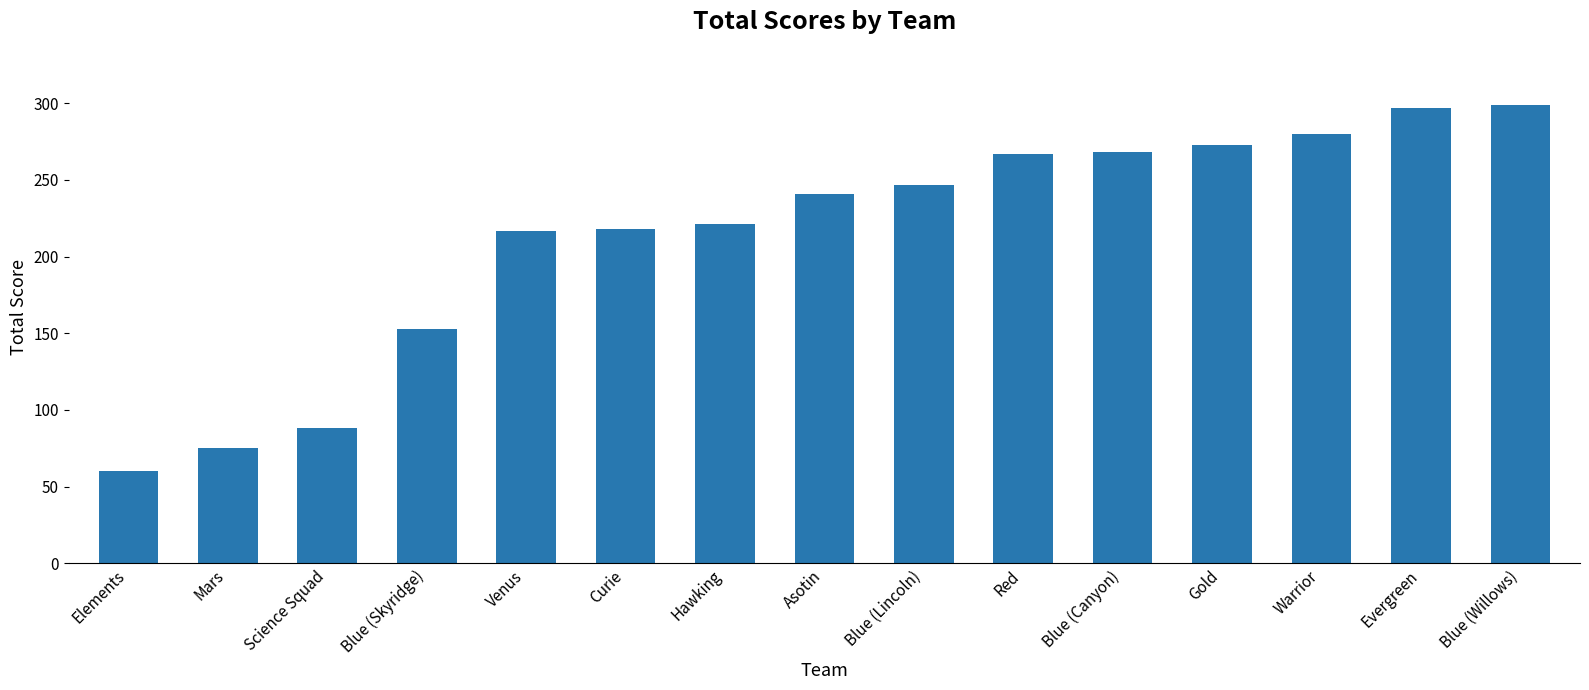

The chart shows a value of 75 at Mars. True or false?

True